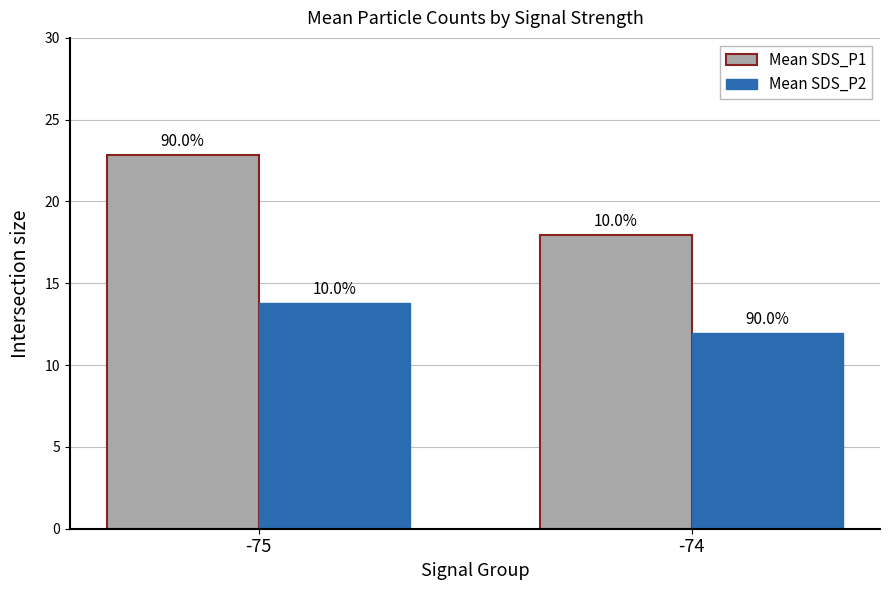

Which category has the lowest value in the Mean SDS_P1 series?

-74